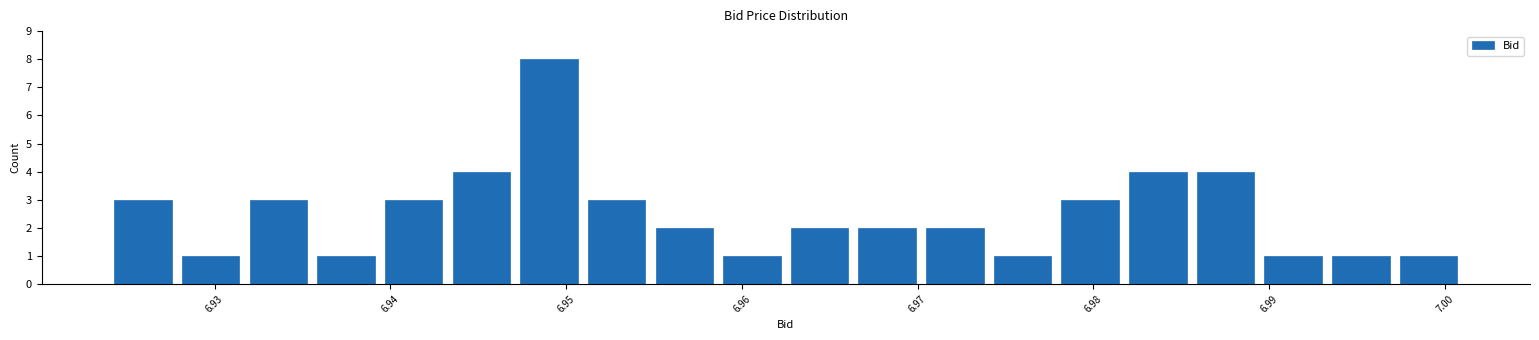

Read against the x-axis, roughly where is the centre of the tallest bar?

6.949